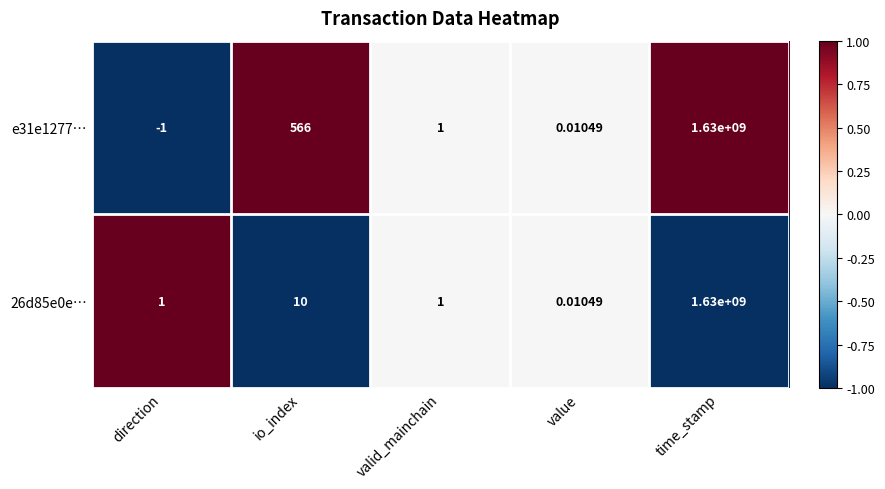

At which category is the sum across all series the highest?

time_stamp